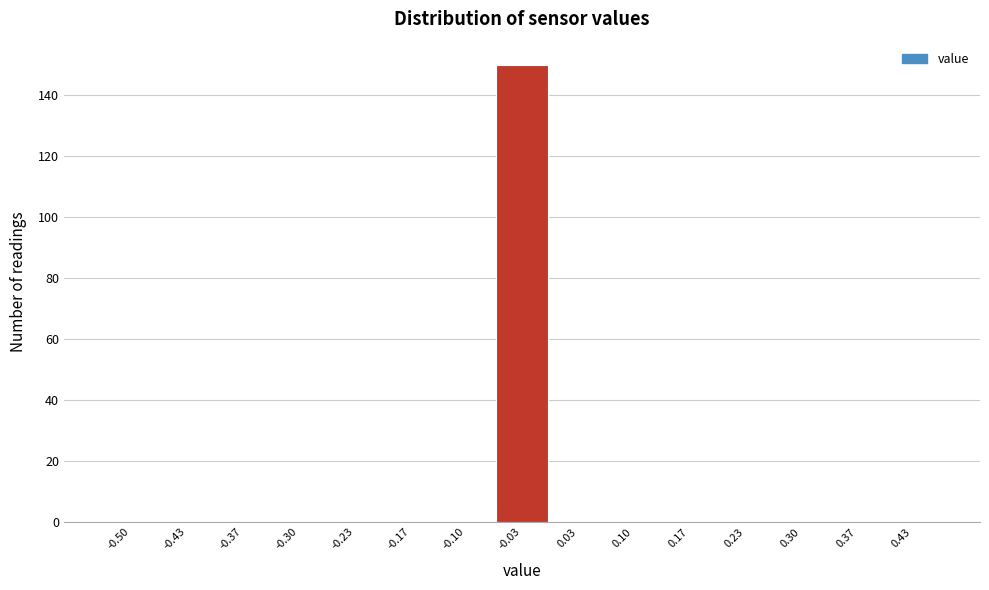

Reading right to left, transcribe all the data shown in this chart.

0.43=0	0.37=0	0.30=0	0.23=0	0.17=0	0.10=0	0.03=0	-0.03=150	-0.10=0	-0.17=0	-0.23=0	-0.30=0	-0.37=0	-0.43=0	-0.50=0